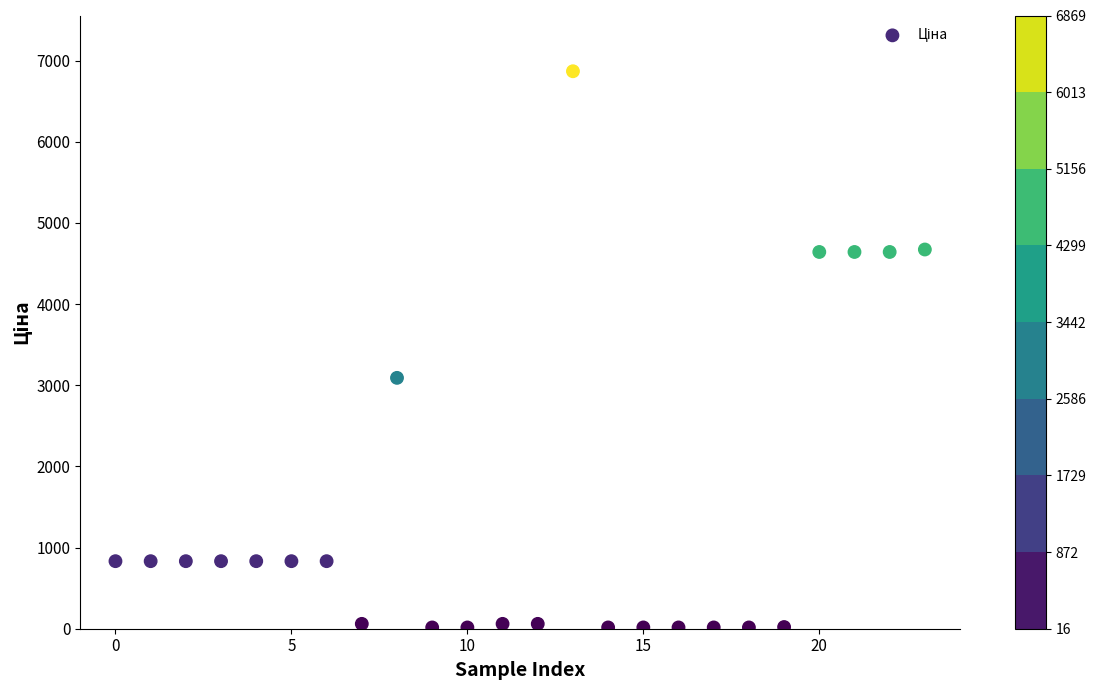

What is the range of Y values (max minus min)?

6853.8